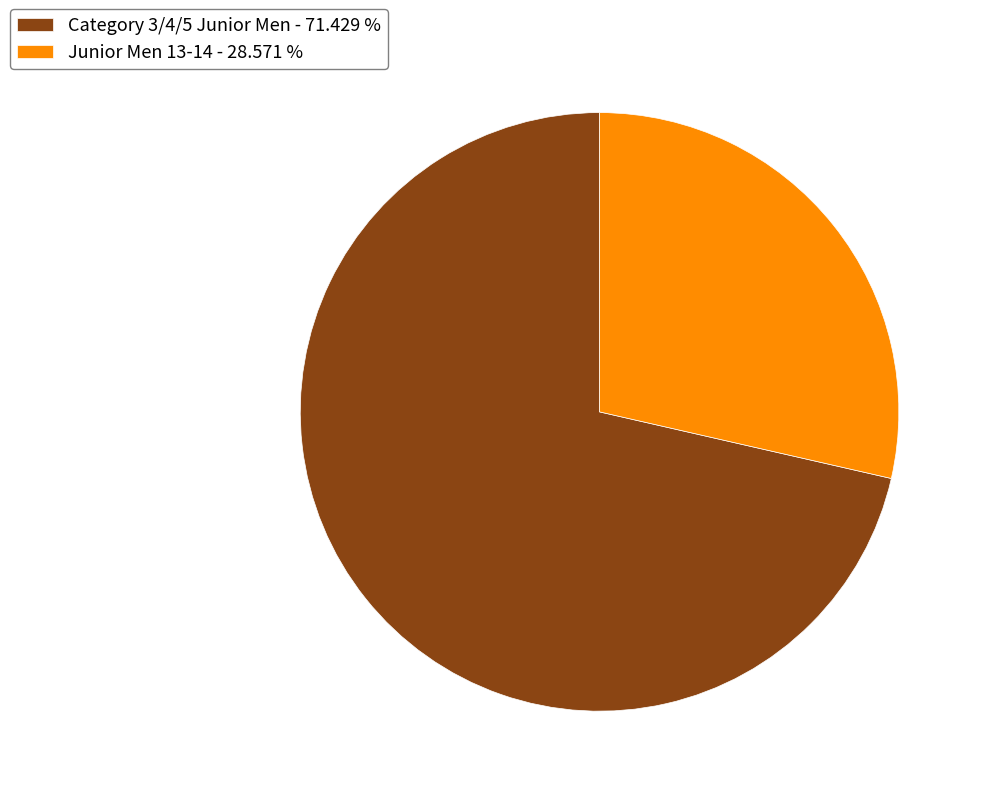

What is the largest slice in the pie chart?

Category 3/4/5 Junior Men